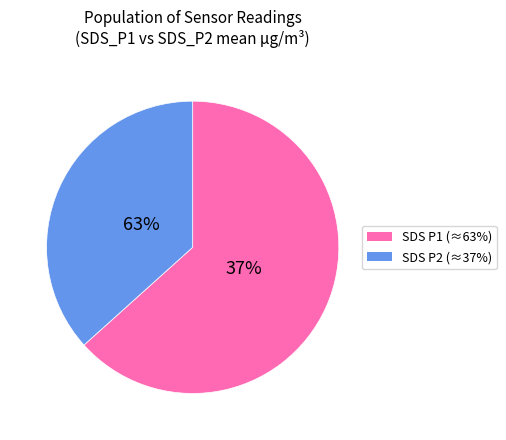

Rank the categories by value from lowest to highest.

SDS_P2, SDS_P1